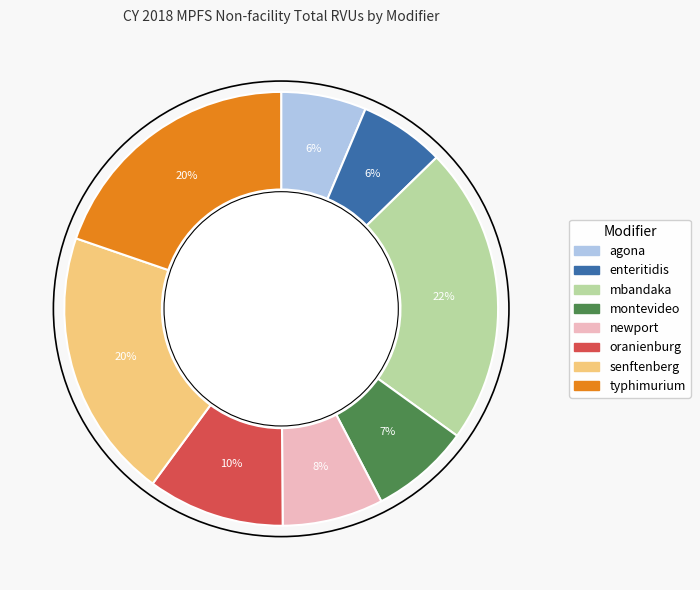

Does any single category account for the majority?

No